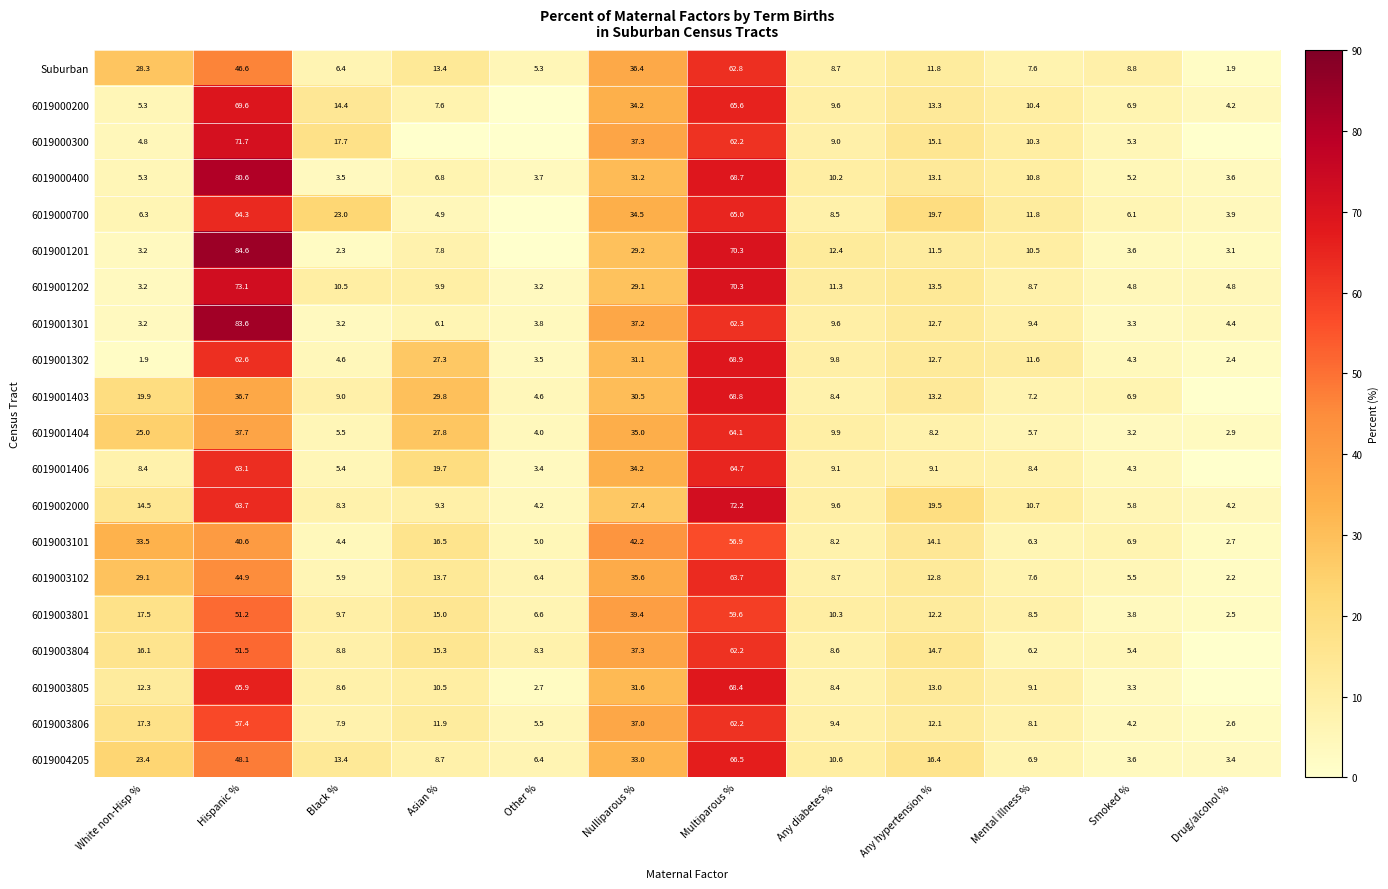

How many data points does each series have?

12